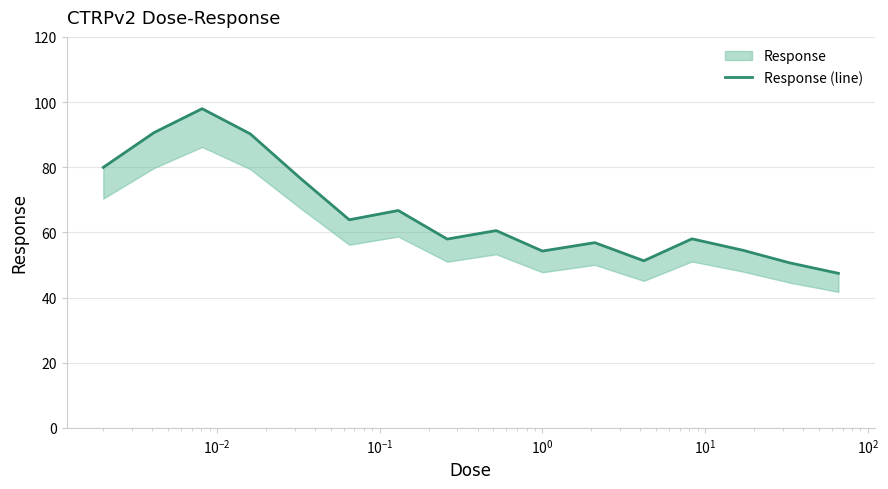

At which category does the data reach its first local peak?

$\mathdefault{10^{-2}}$